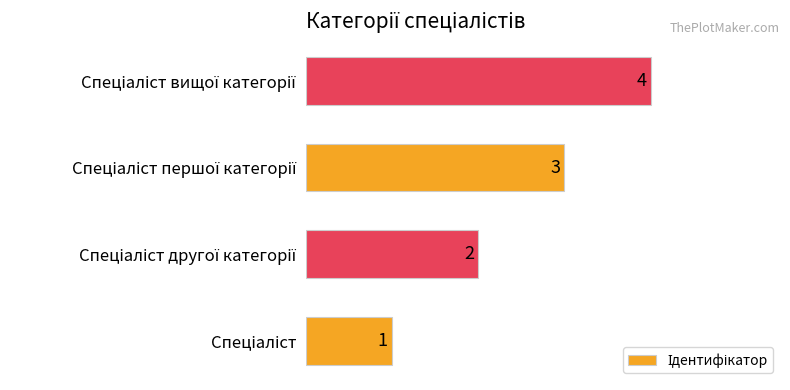

What is the sum of all values?

10